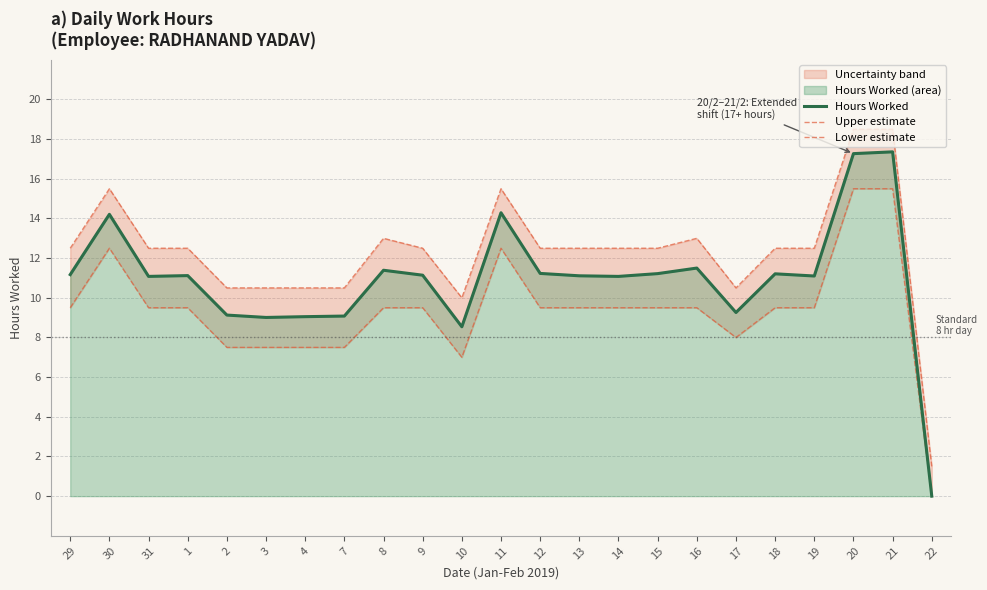

How many positive values does the Hours Worked series have?

22